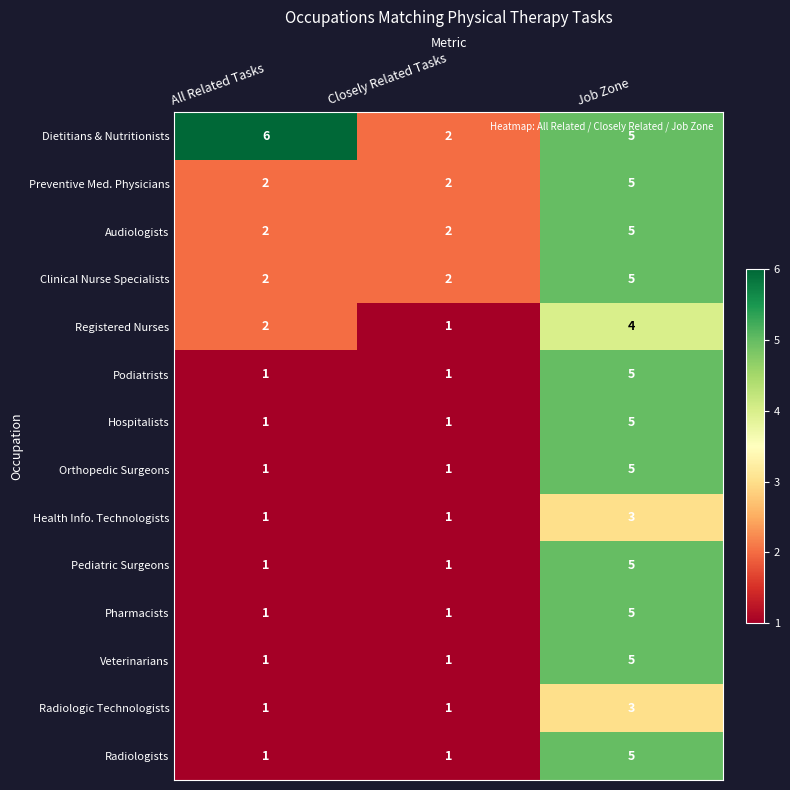

Count the Podiatrists values in the range 1 to 5.

3